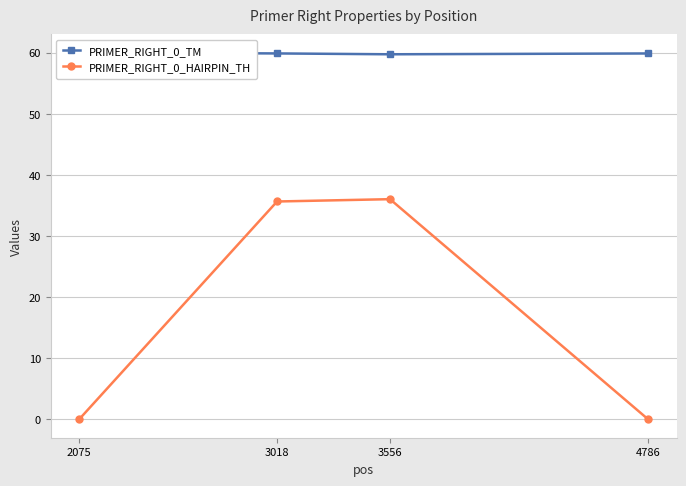

Which category has the lowest value in the PRIMER_RIGHT_0_HAIRPIN_TH series?

2075